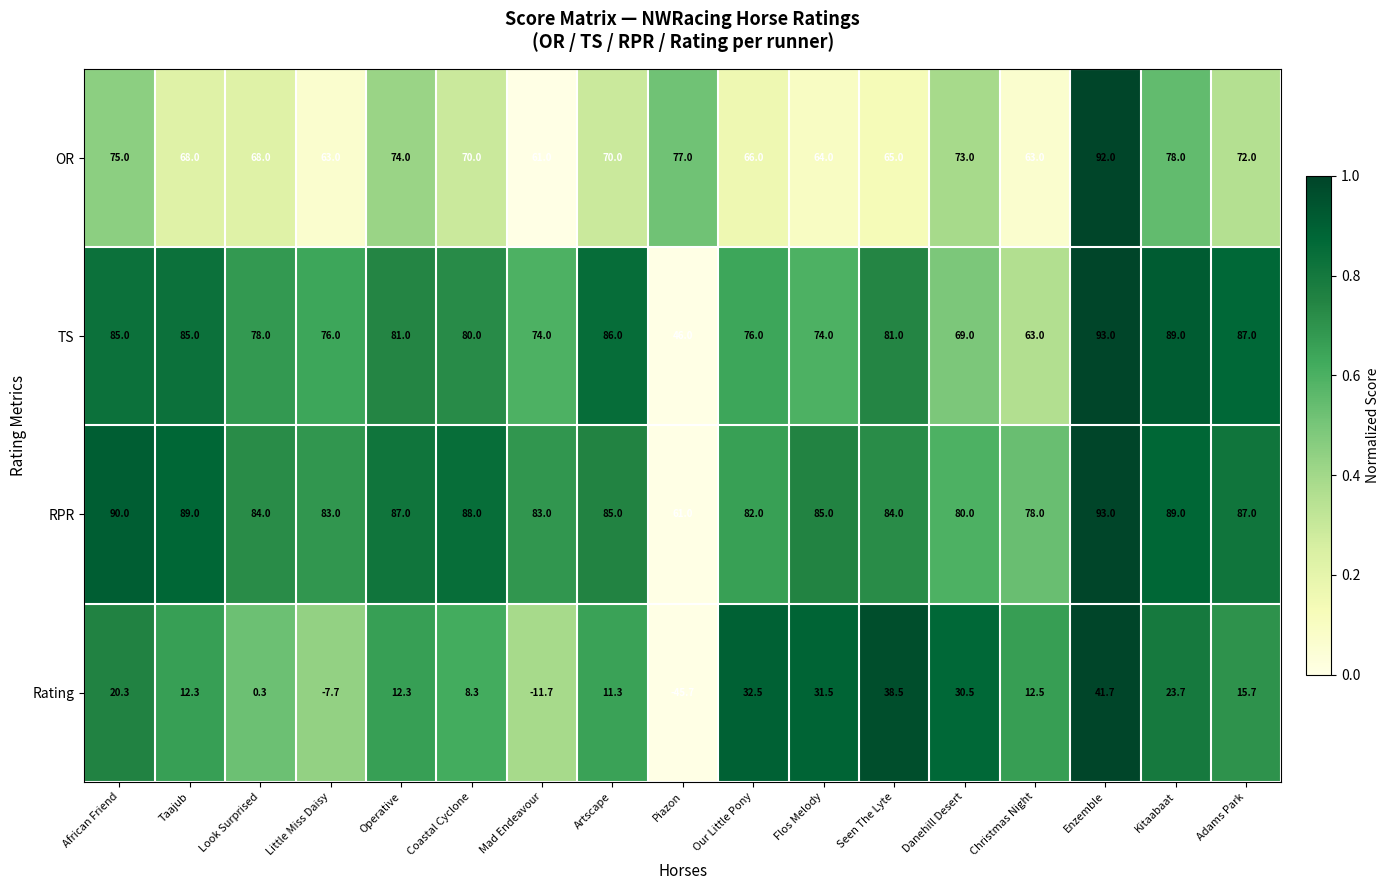

What is the difference between the maximum and minimum values in the RPR series?

32.0